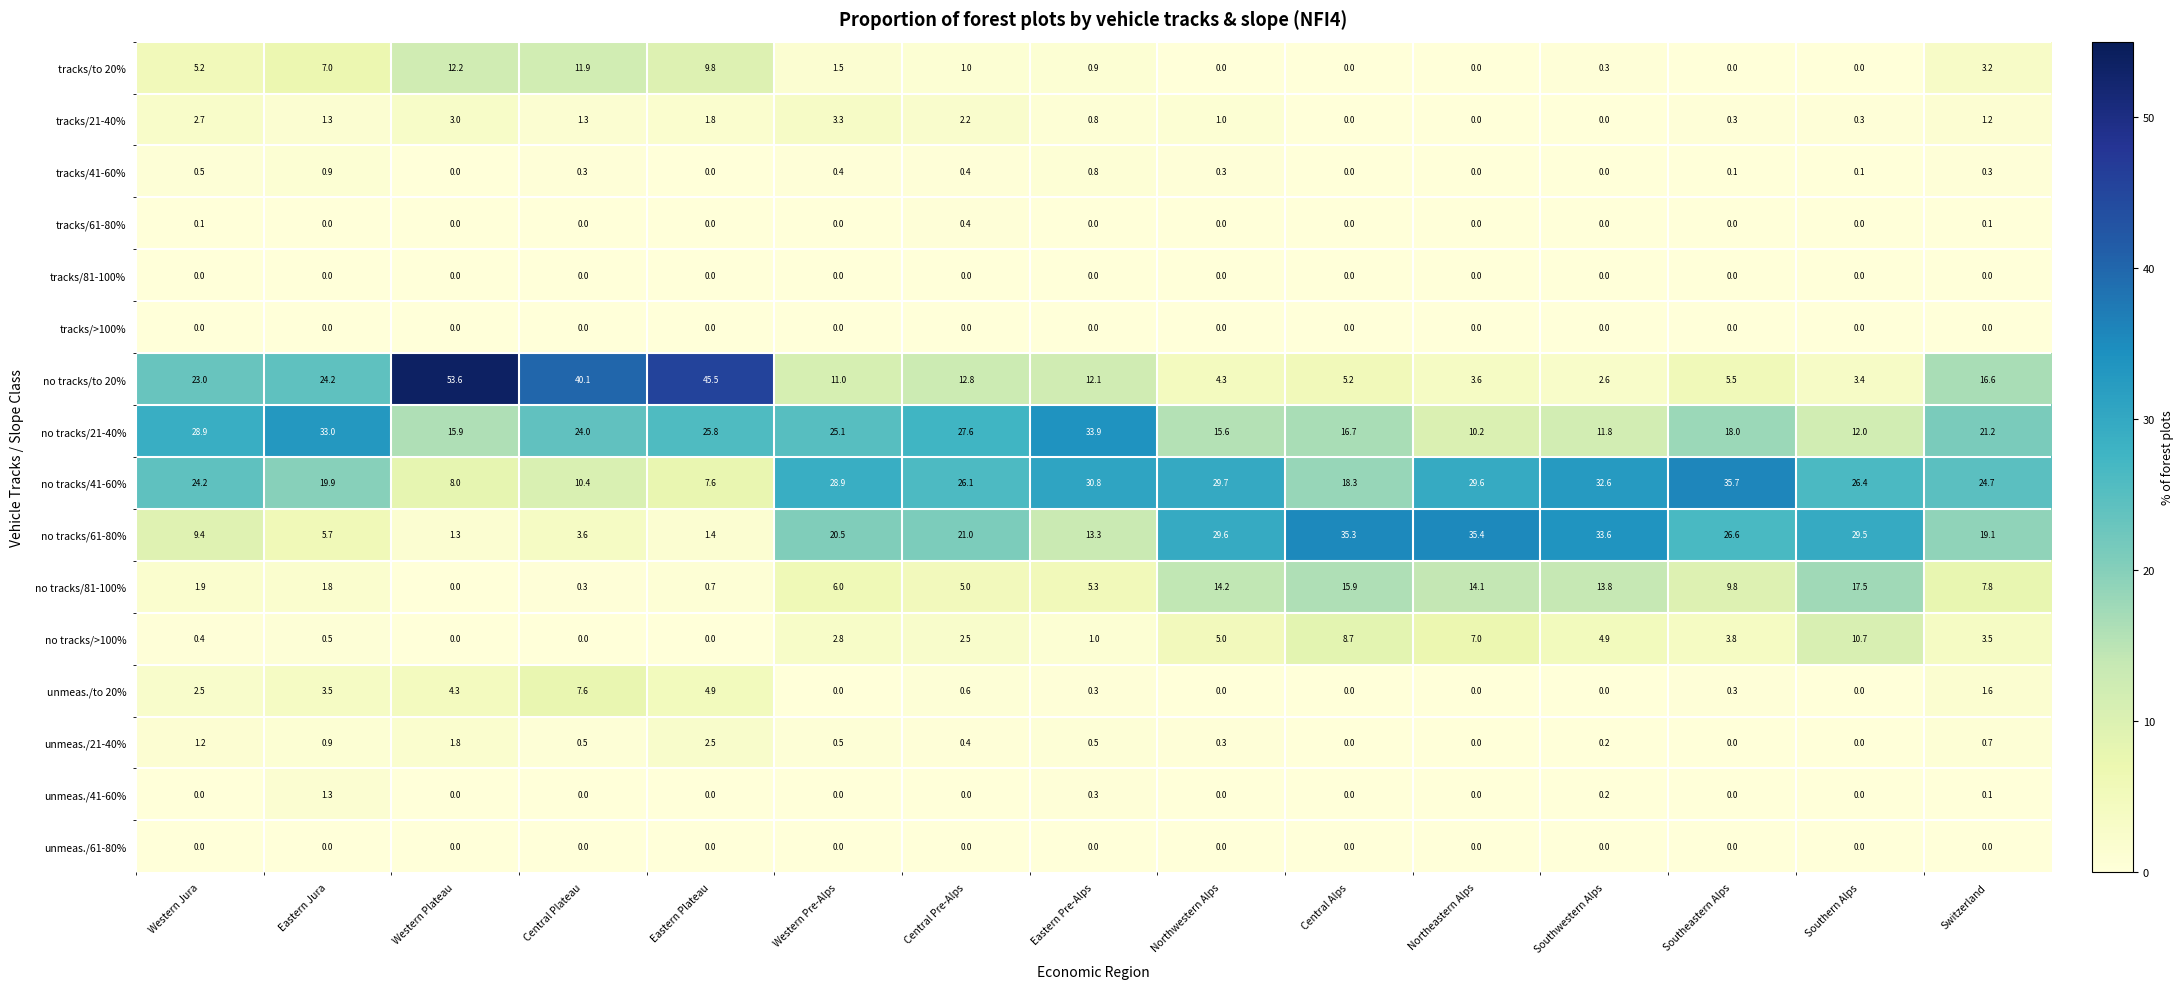

What is the spread (max minus min) of values at Western Plateau?

53.6